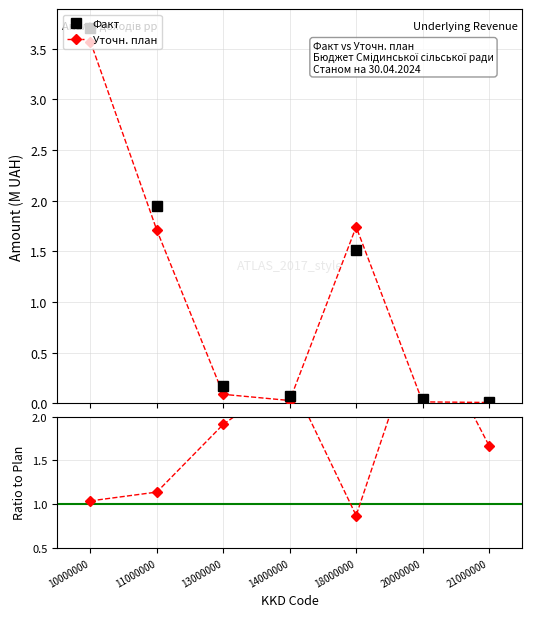

Where is the first local minimum for Факт?

14000000